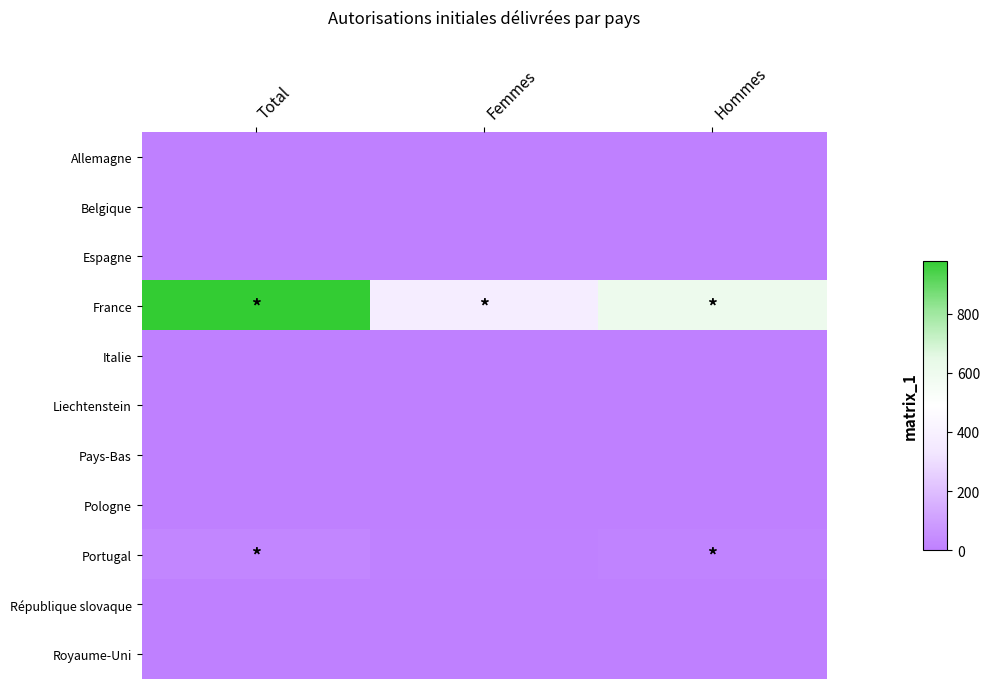

Reading left to right, what are all the values shown in this chart?

Allemagne: Total=1	Femmes=1	Hommes=0
Belgique: Total=1	Femmes=0	Hommes=1
Espagne: Total=3	Femmes=1	Hommes=2
France: Total=979	Femmes=372	Hommes=607
Italie: Total=2	Femmes=0	Hommes=2
Liechtenstein: Total=1	Femmes=1	Hommes=0
Pays-Bas: Total=0	Femmes=0	Hommes=0
Pologne: Total=2	Femmes=1	Hommes=1
Portugal: Total=20	Femmes=6	Hommes=14
République slovaque: Total=1	Femmes=1	Hommes=0
Royaume-Uni: Total=0	Femmes=0	Hommes=0